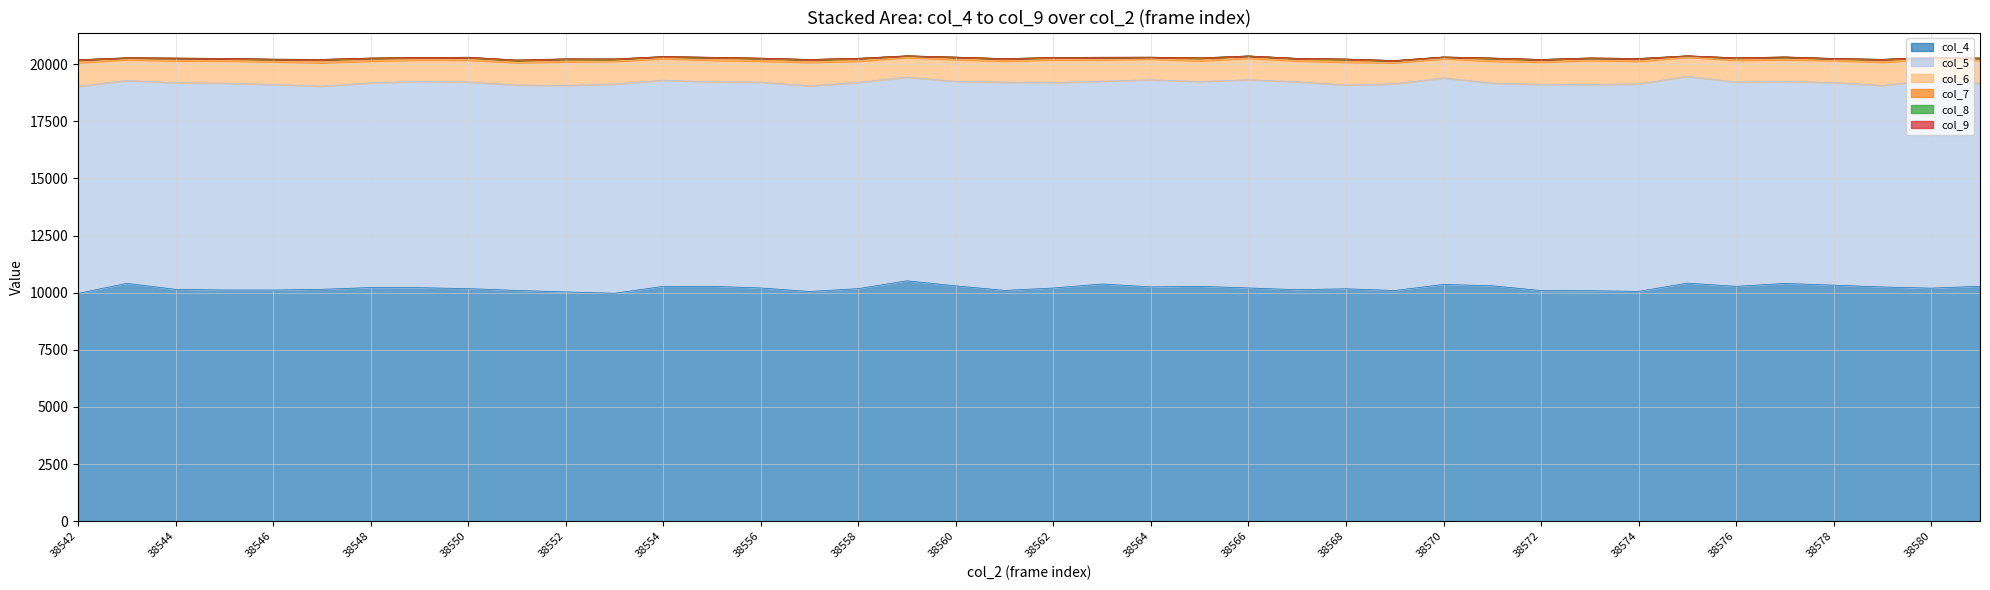

True or false: col_6 and col_4 intersect in this chart.

False